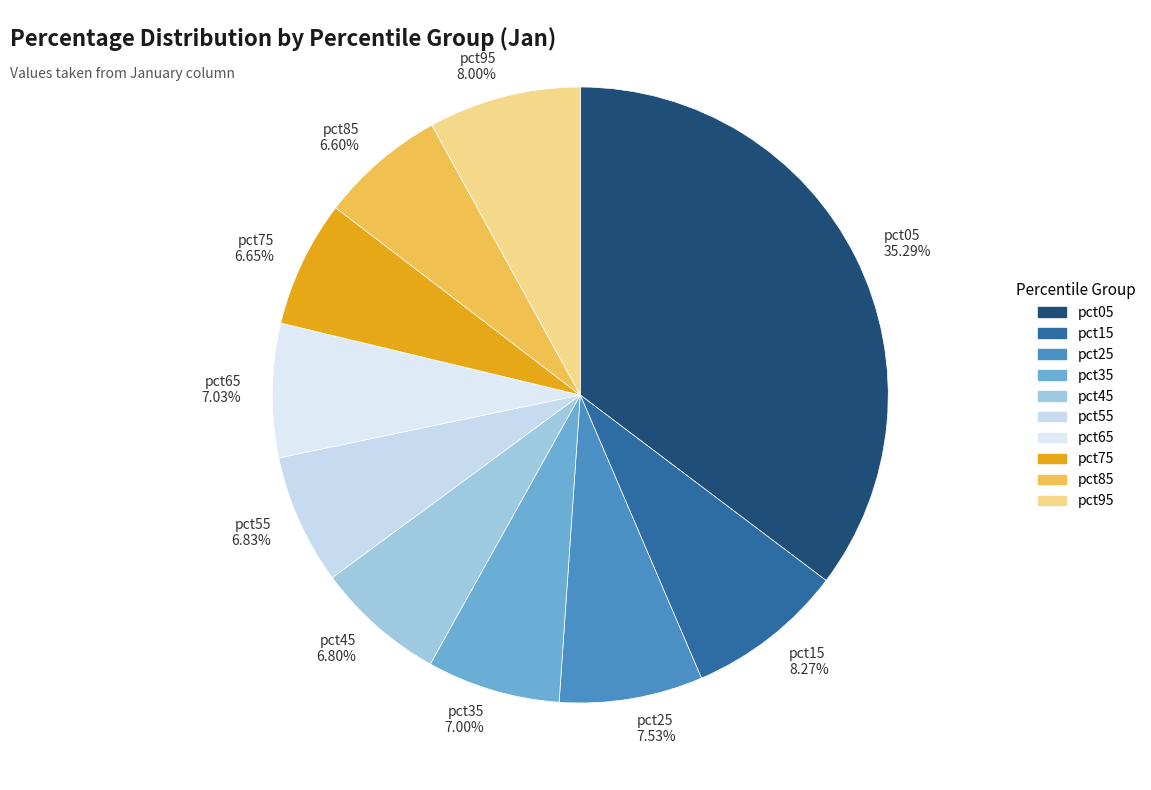

Do pct85 6.60% and pct35 7.00% together represent more than half of the pie?

No